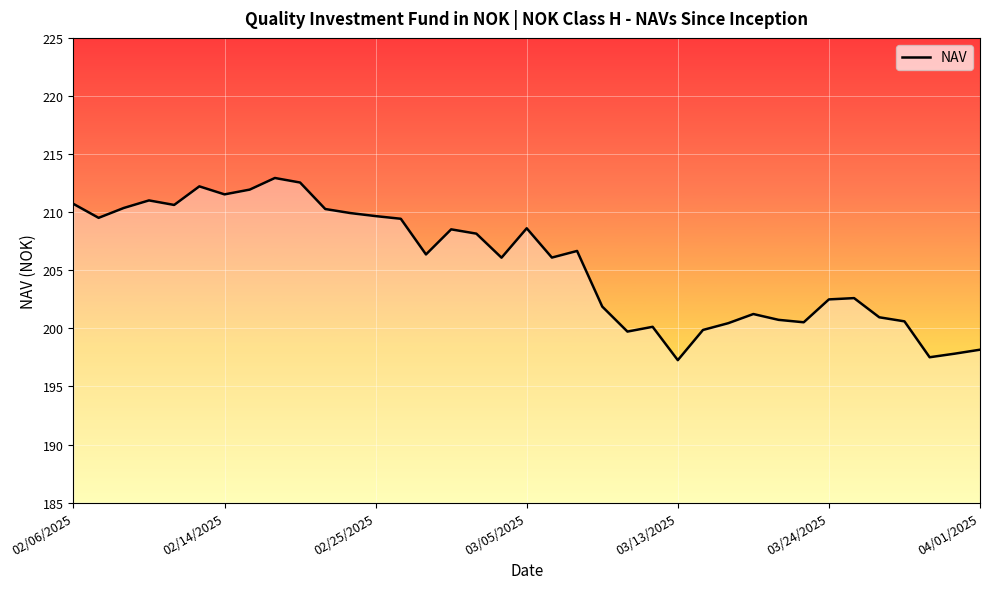

What is the difference between the maximum and minimum values?

15.7